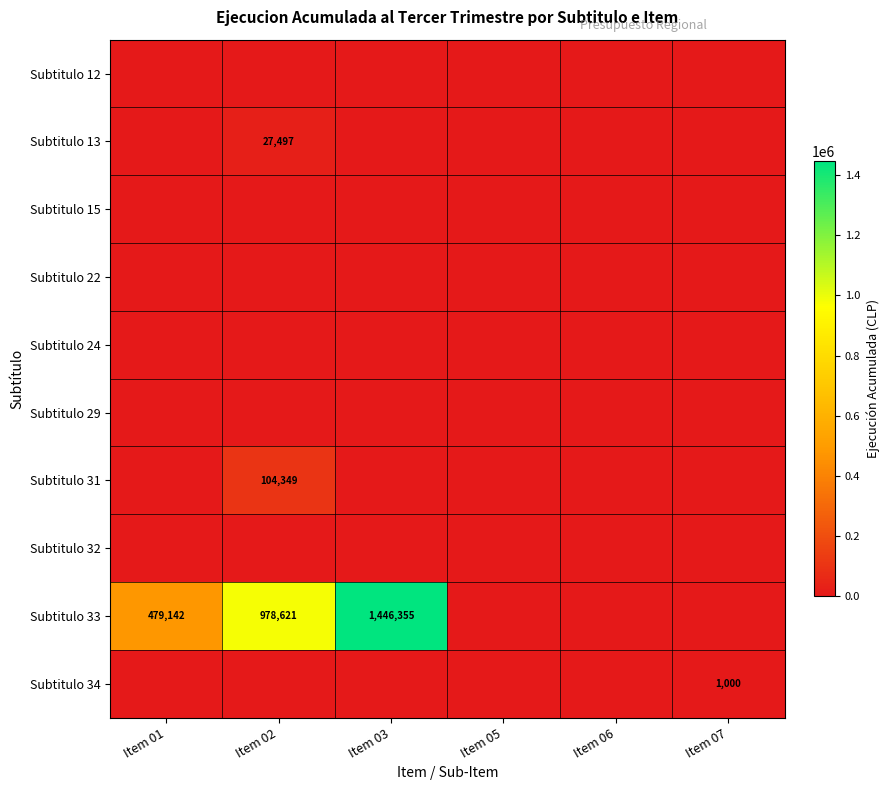

What is the difference between the Subtitulo 34 values at Item 07 and Item 03?

1000